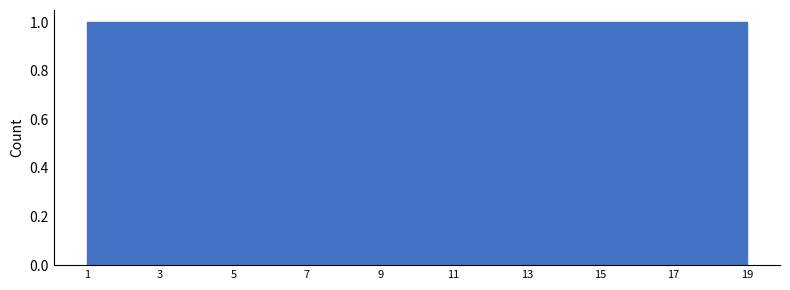

What is the height of the bar covering 12.4 to 13.4 on the x-axis? Neither the bar edges nor the heights are printed on the chart, so give them approximately, as read against the axes.

1